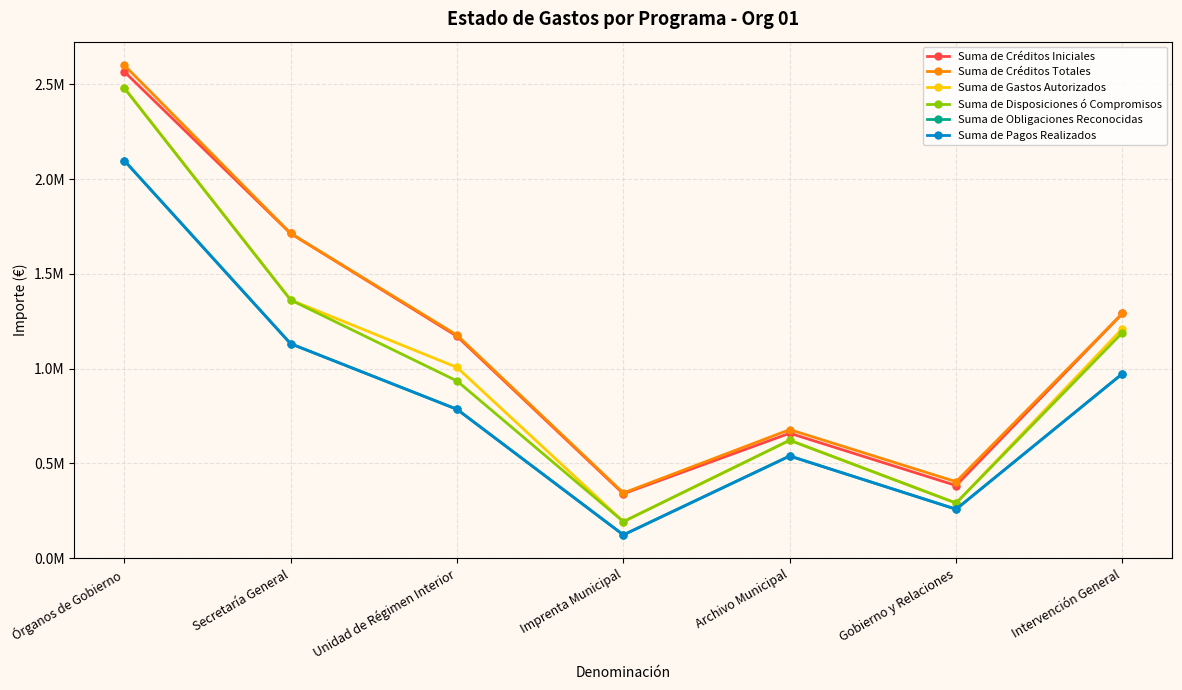

What is the difference between the second highest and second lowest values in the Suma de Pagos Realizados series?

873098.3